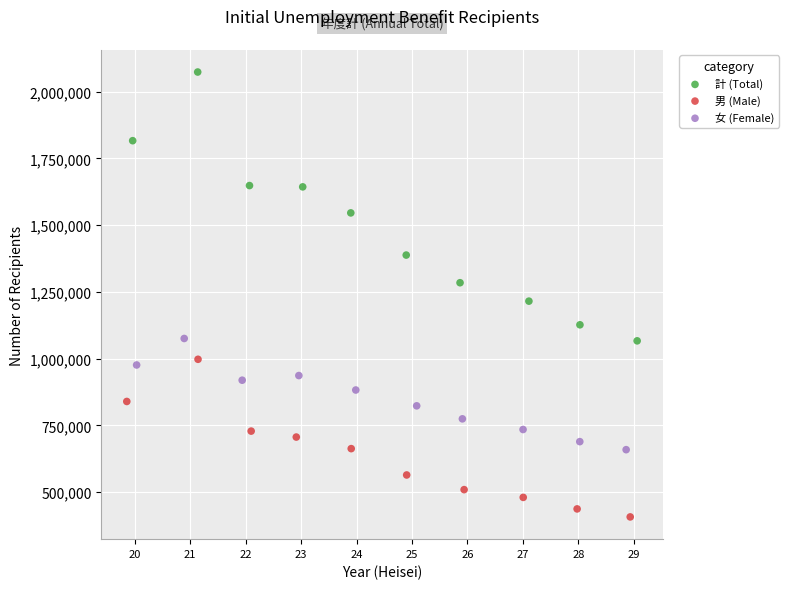

Which series contains the lowest Y value?

男 (Male)